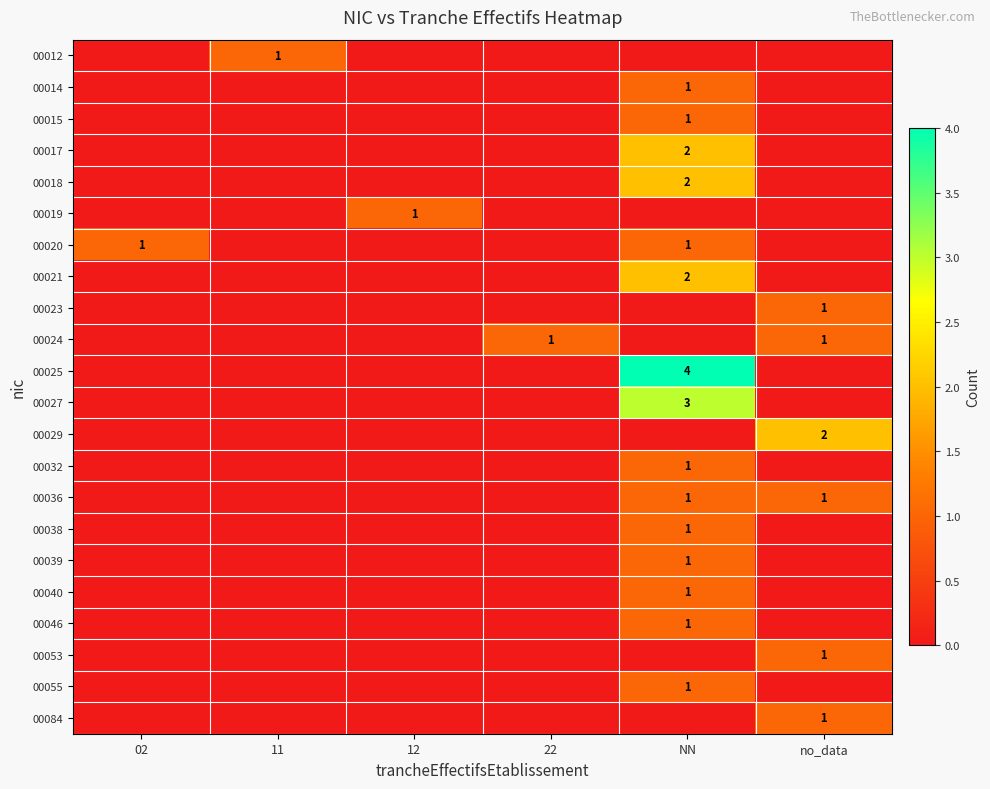

Count the 00038 values in the range 0 to 1.

6